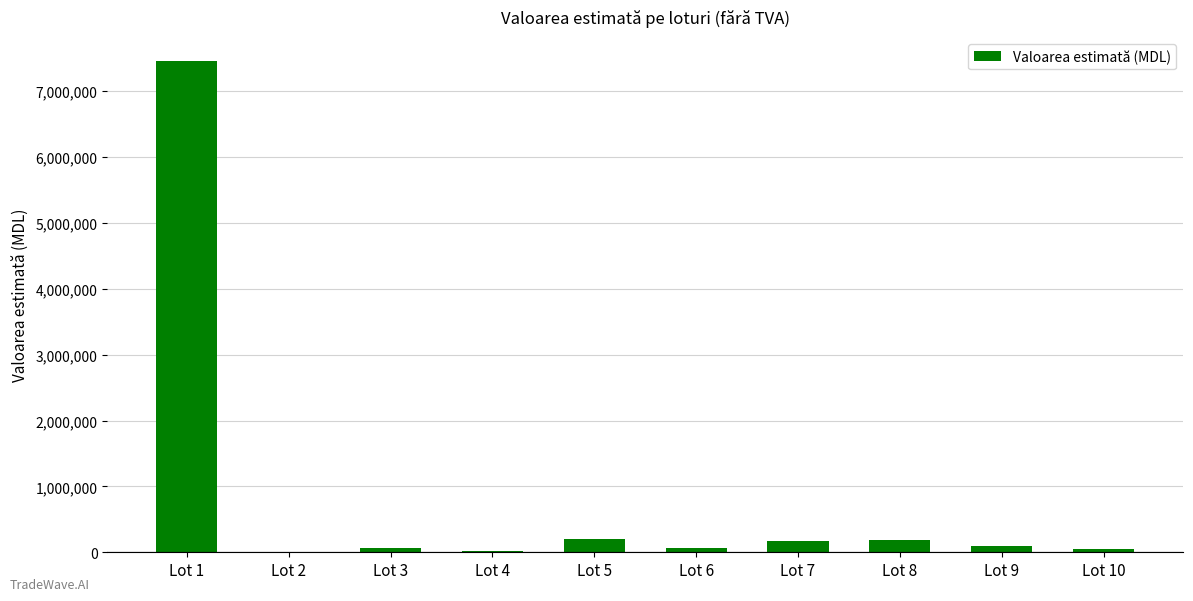

Which category has the highest value across all series?

Lot 1